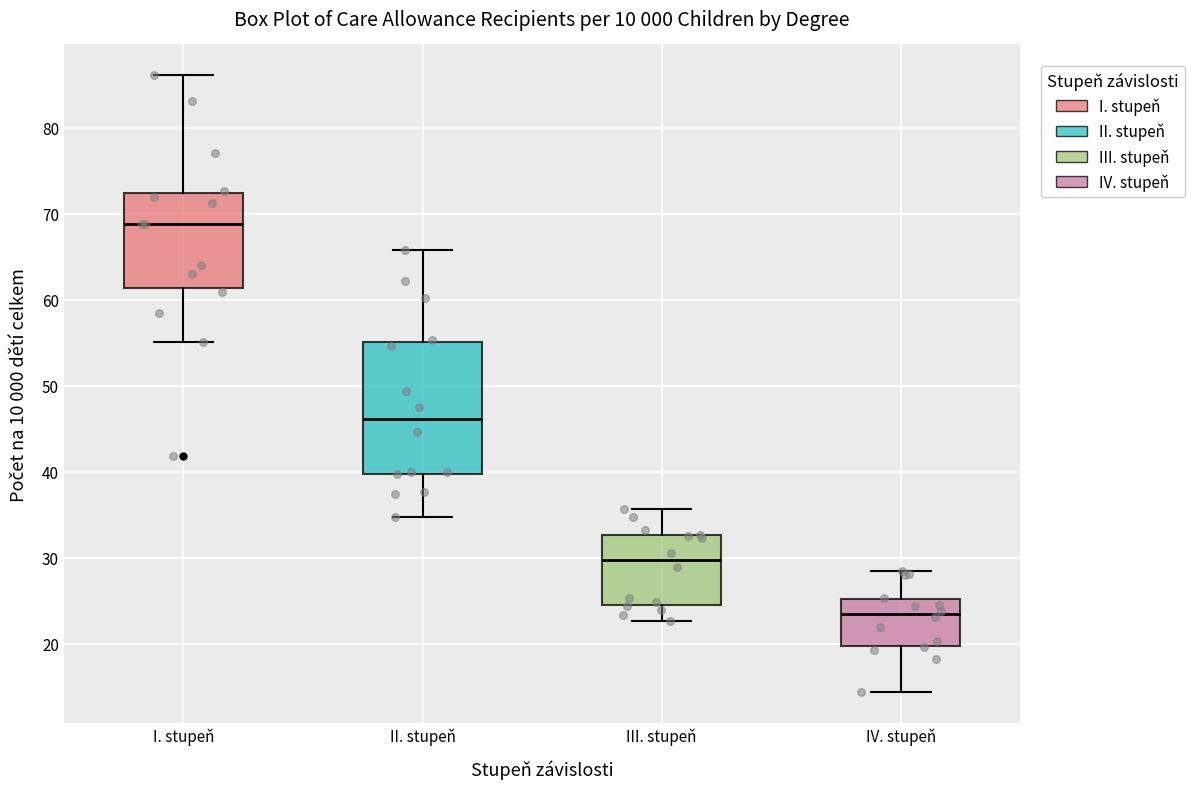

Reading left to right, read every box against the y-axis: the position of its median line, the range the box covers, and the ends of its whiskers. The values are not printed on the chart, so give them approximately, as read against the axis.

I. stupeň: median 69, box 61 to 72, whiskers 55 to 86
II. stupeň: median 46, box 40 to 55, whiskers 35 to 66
III. stupeň: median 30, box 25 to 33, whiskers 23 to 36
IV. stupeň: median 23, box 20 to 25, whiskers 14 to 29